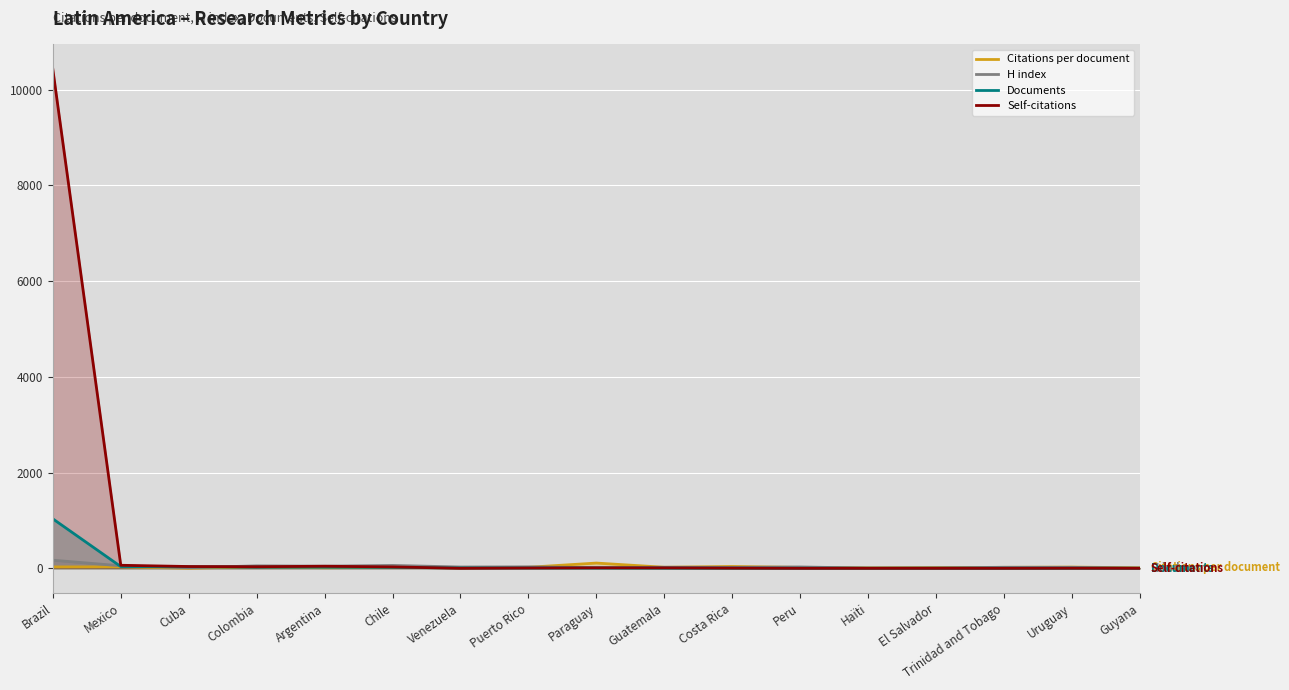

Which series has the widest spread of values?

Self-citations